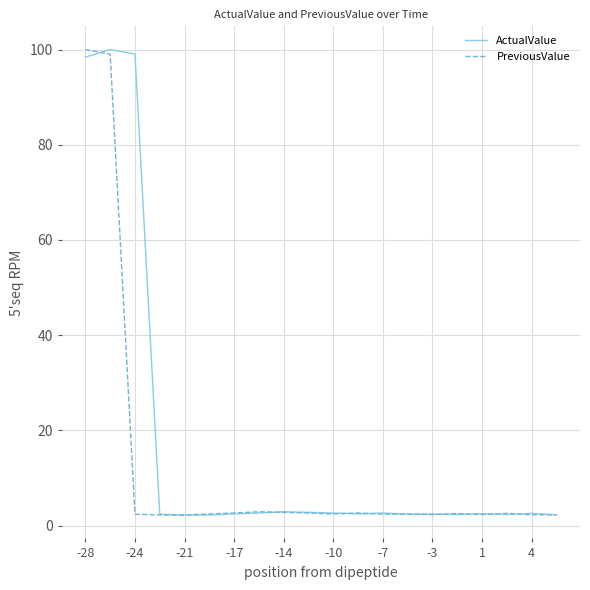

At how many categories does at least one series exceed 47?

3